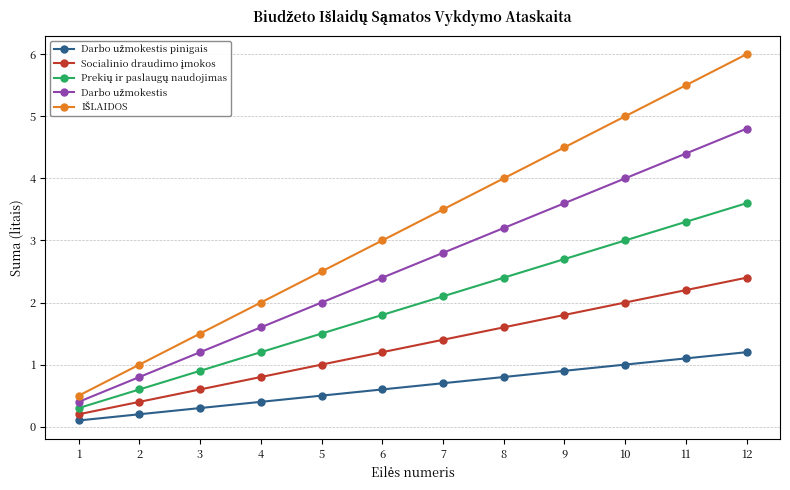

What is the spread (max minus min) of values at 4?

1.6